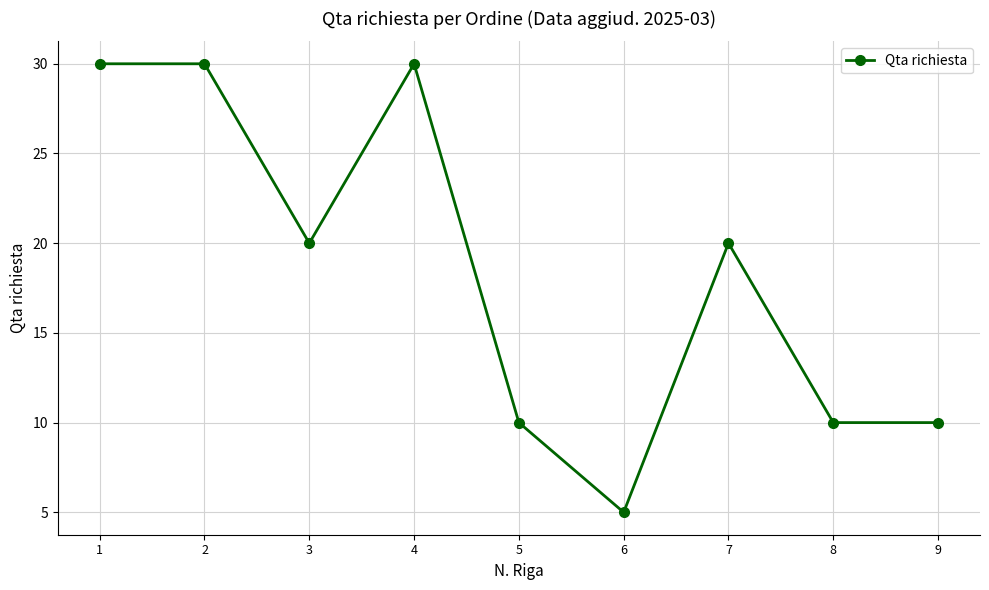

The value at 3 is 9. True or false?

False